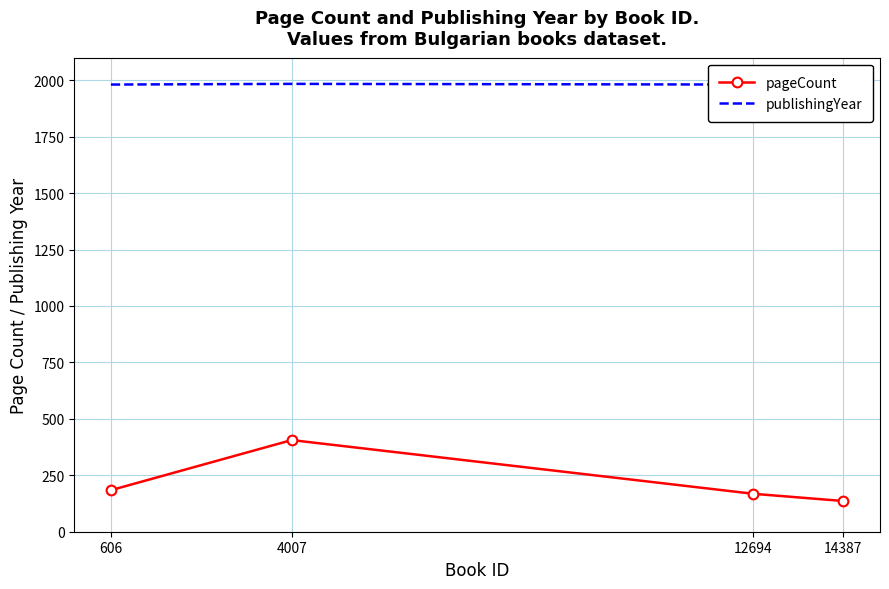

At which label is pageCount closest to 271?

606